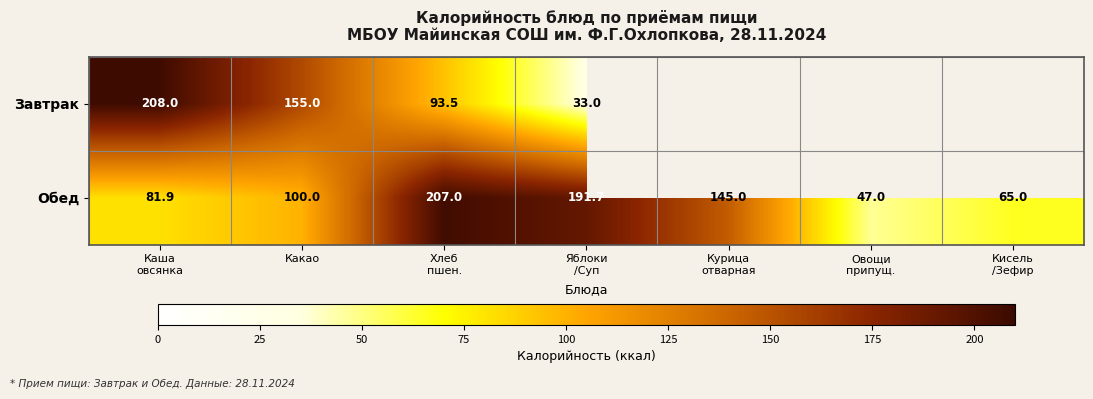

How many series are shown in this chart?

2